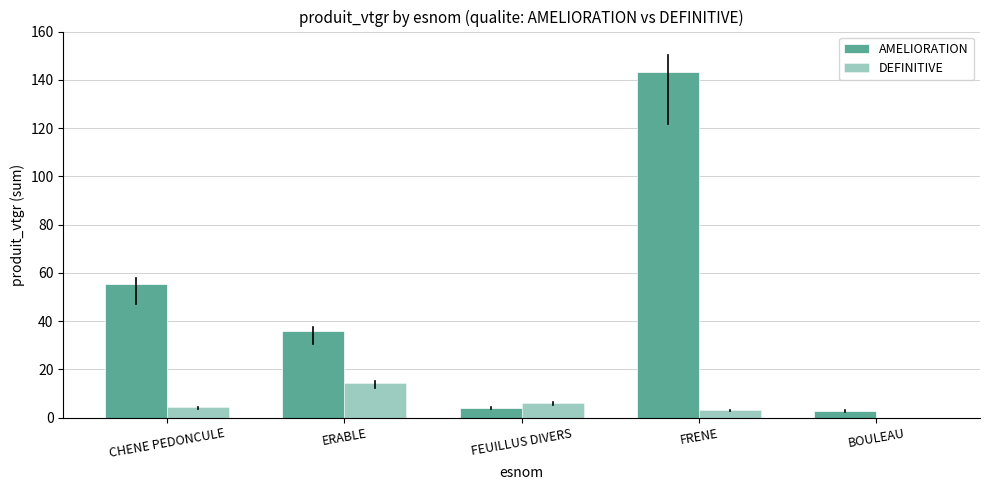

Are the bars grouped side by side (vs. stacked)?

Yes